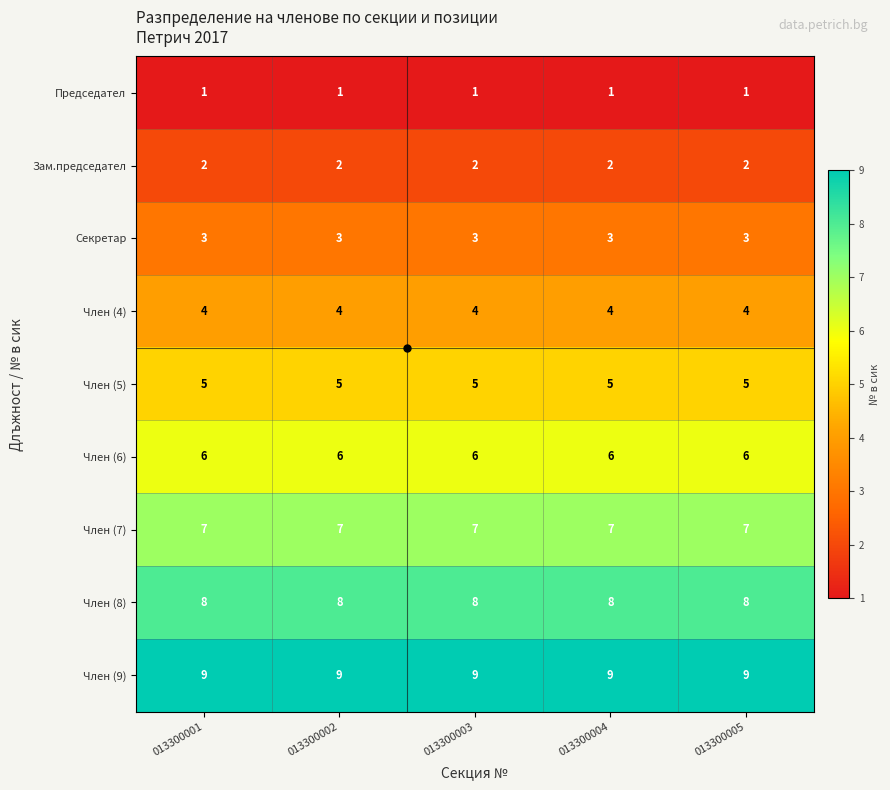

How many data points does each series have?

5